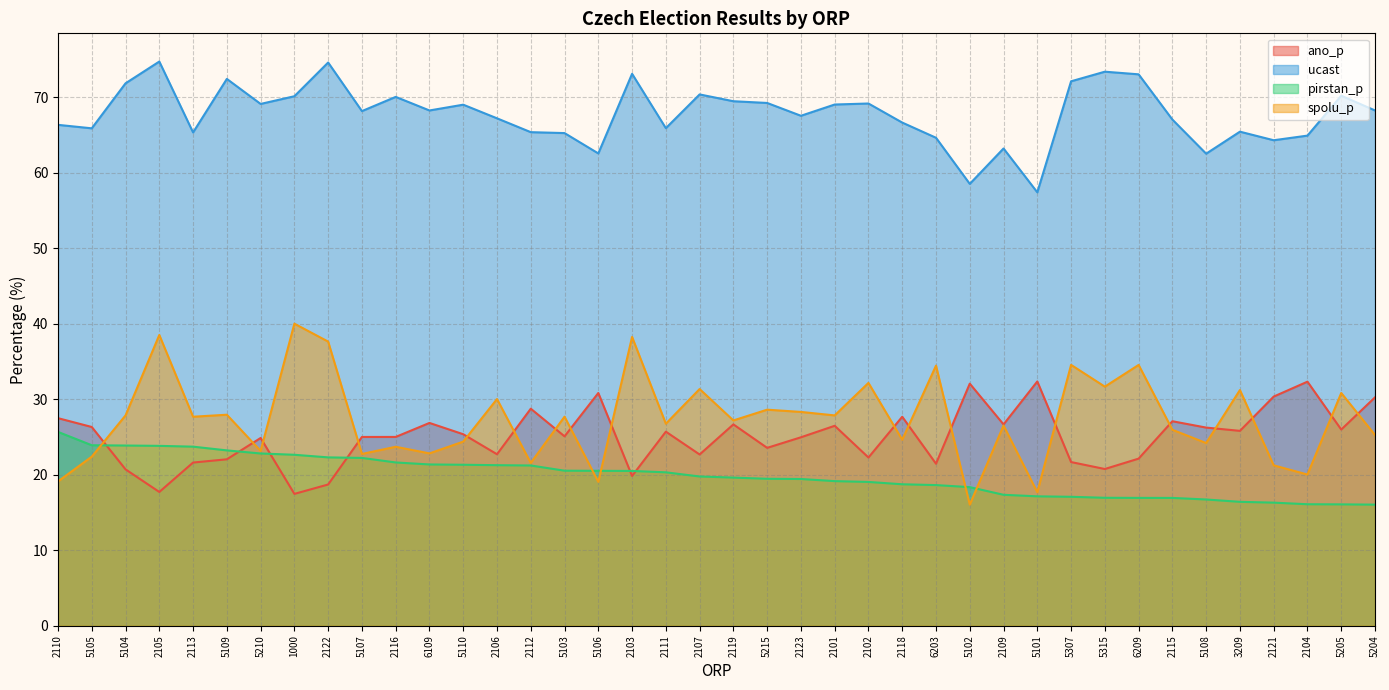

The value of ucast at 5104 is 71.9. True or false?

True